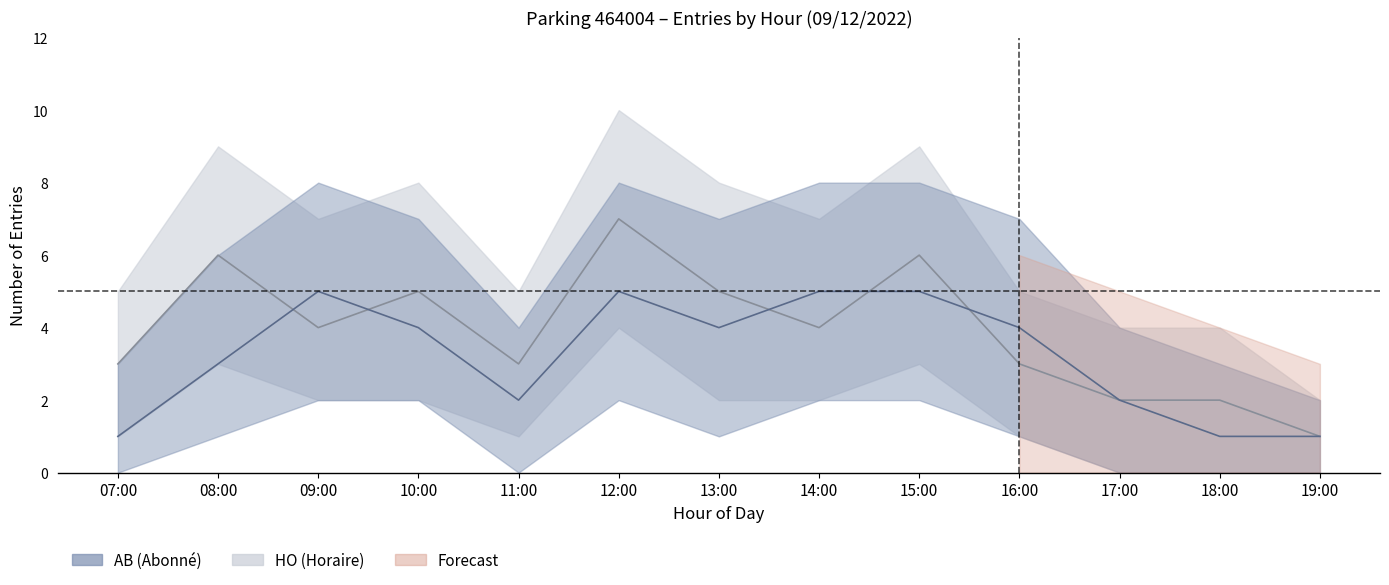

What is the difference between the HO_lower values at 07:00 and 10:00?

2